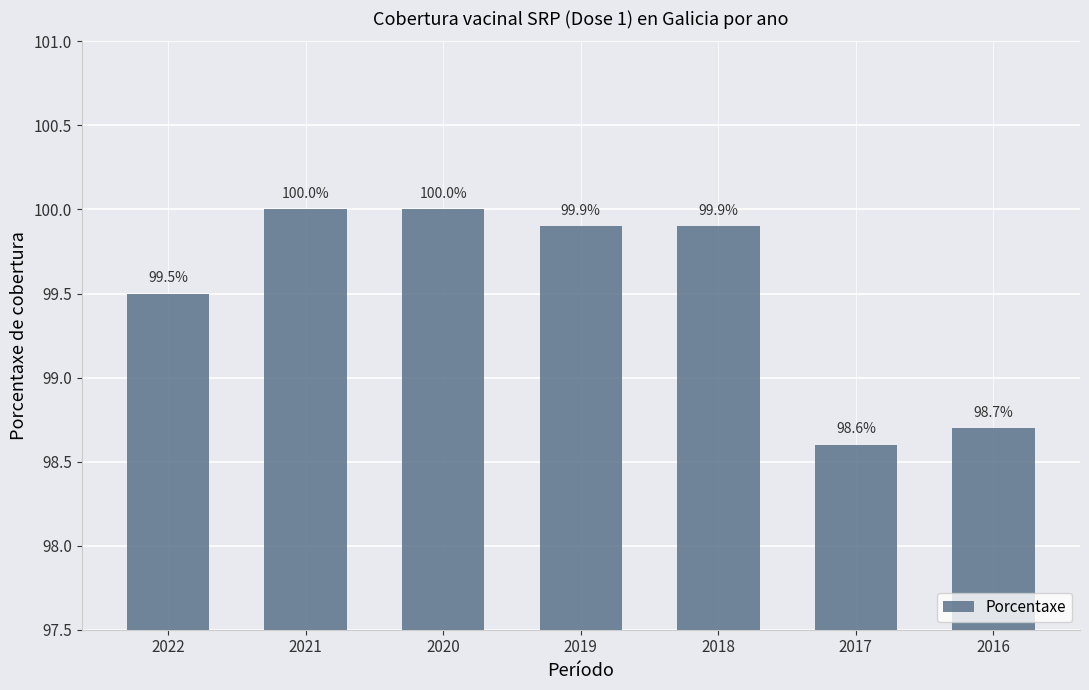

Which has a higher value, 2021 or 2017?

2021